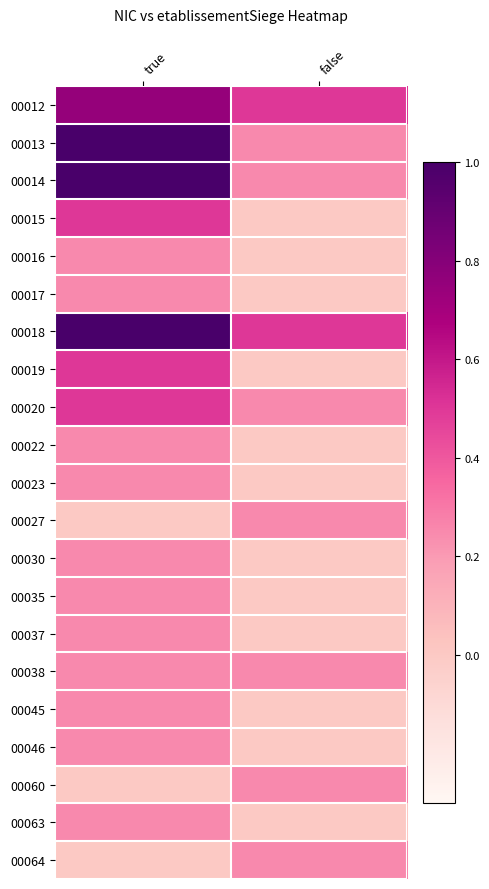

Which category has the lowest value across all series?

false